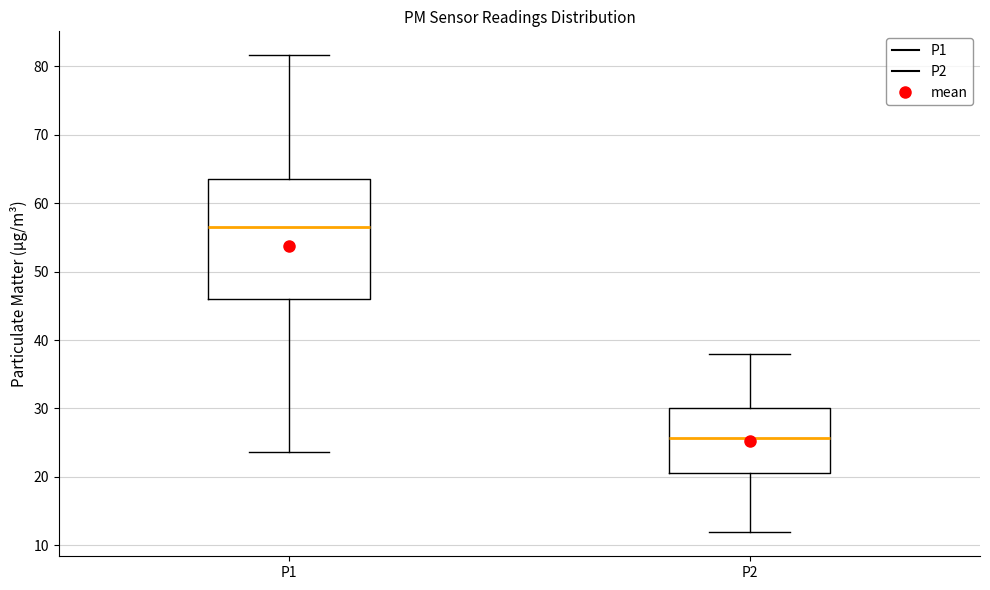

Reading left to right, read every box against the y-axis: the position of its median line, the range the box covers, and the ends of its whiskers. The values are not printed on the chart, so give them approximately, as read against the axis.

P1: median 57, box 46 to 64, whiskers 24 to 82
P2: median 26, box 21 to 30, whiskers 12 to 38